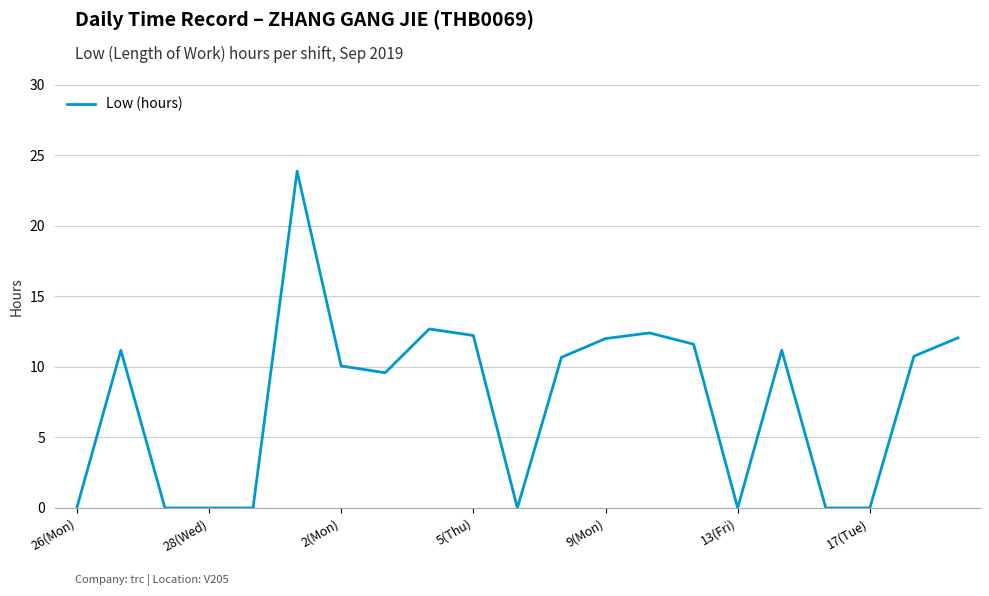

How many lines are shown in the chart?

1